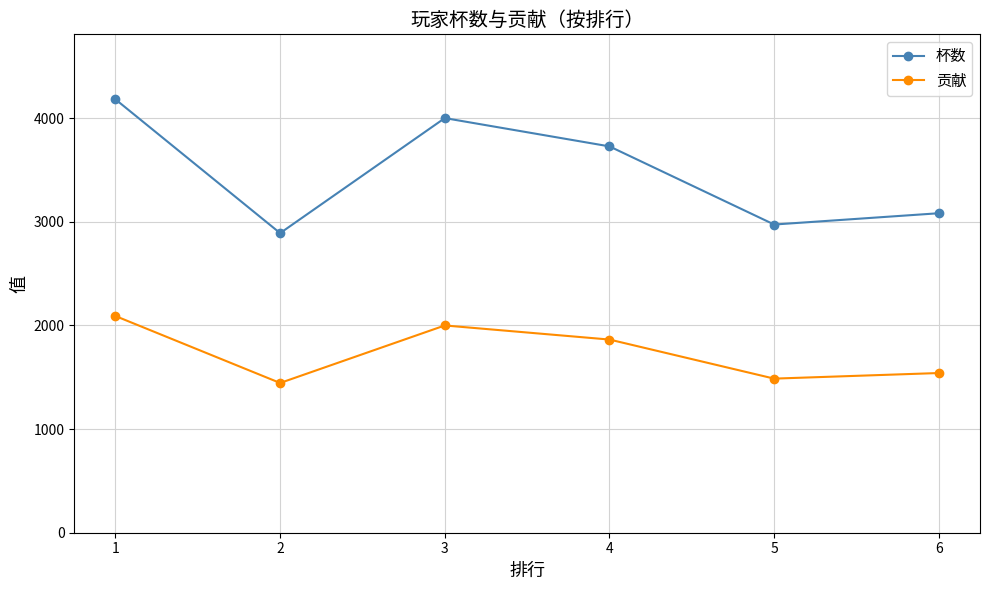

How many interior local peaks does the 贡献 series have?

1